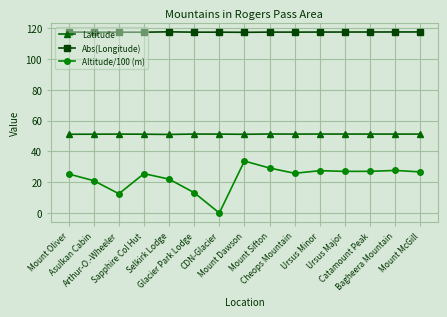

True or false: Abs(Longitude) has a value of 117.5 at Asulkan Cabin.

True